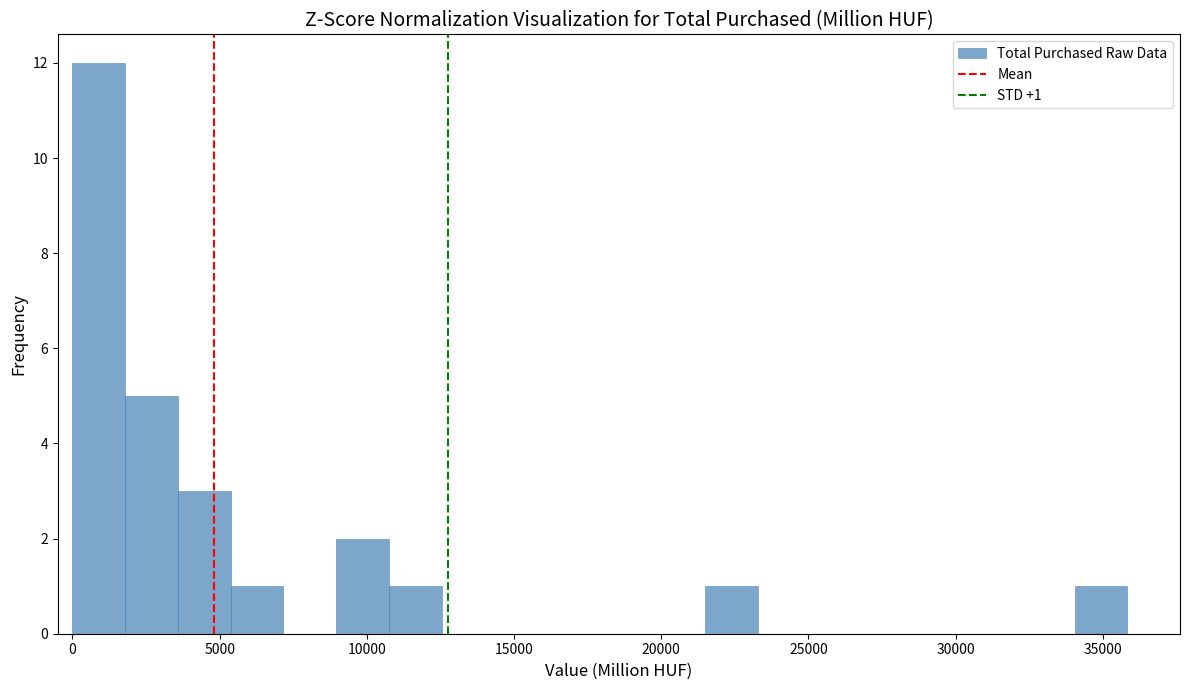

Around what value on the x-axis is the tallest bar? Give the approximate position of its centre, as read against the axis.

1000